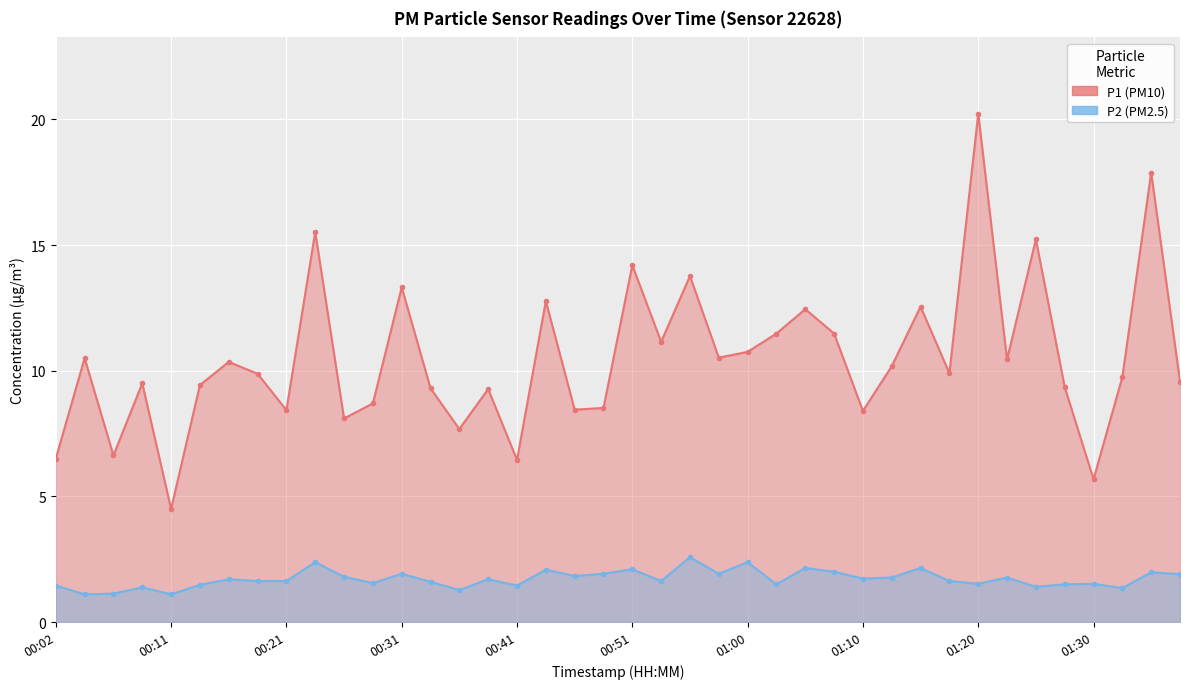

Where is the first local maximum for P2?

00:09